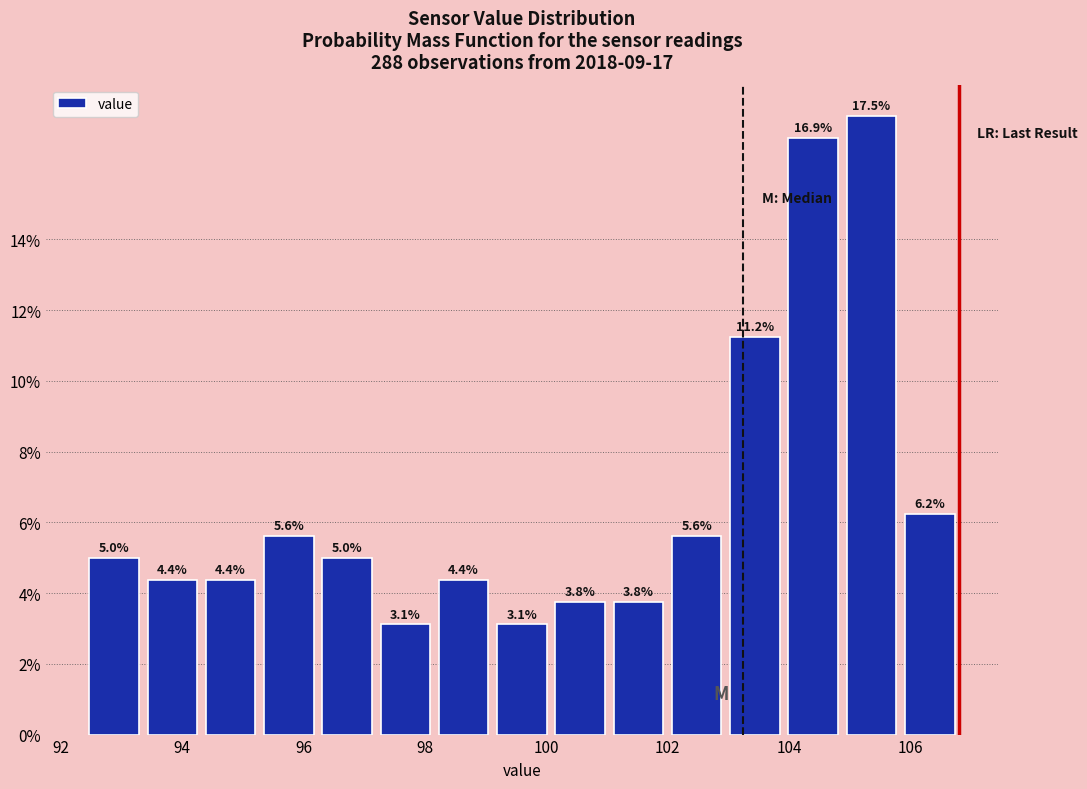

Reading left to right, transcribe this chart: for each bar, give the range it covers on the x-axis and its height. The bar edges are not printed on the chart, so give them approximately, as read against the axis.

92.40 to 93.36: 5.0
93.36 to 94.32: 4.4
94.32 to 95.28: 4.4
95.28 to 96.24: 5.6
96.24 to 97.20: 5.0
97.20 to 98.16: 3.1
98.16 to 99.12: 4.4
99.12 to 100.08: 3.1
100.08 to 101.04: 3.8
101.04 to 102.00: 3.8
102.00 to 102.96: 5.6
102.96 to 103.92: 11.2
103.92 to 104.88: 16.9
104.88 to 105.84: 17.5
105.84 to 106.80: 6.2